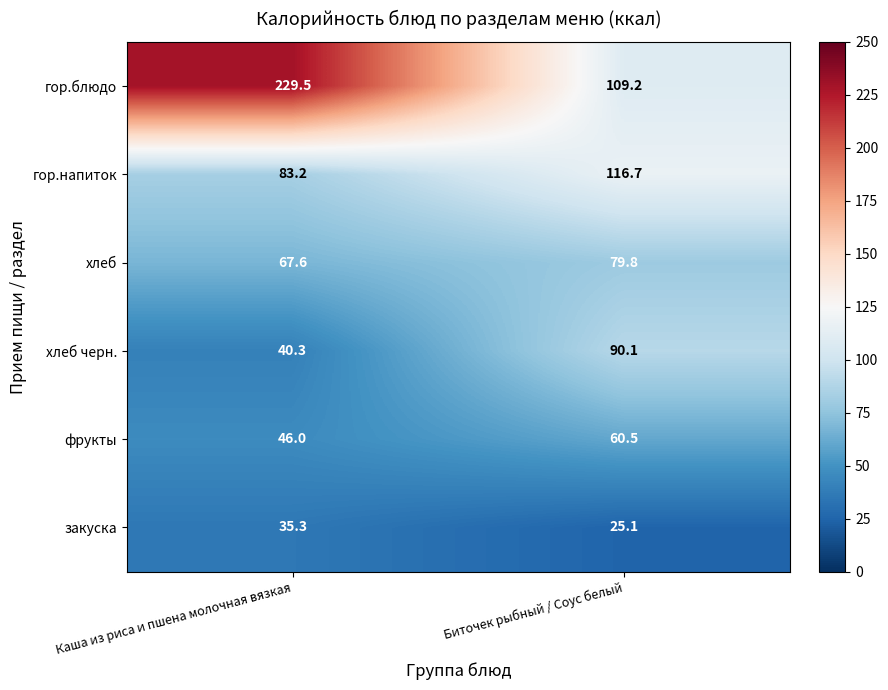

Which series has the largest range (max minus min)?

гор.блюдо